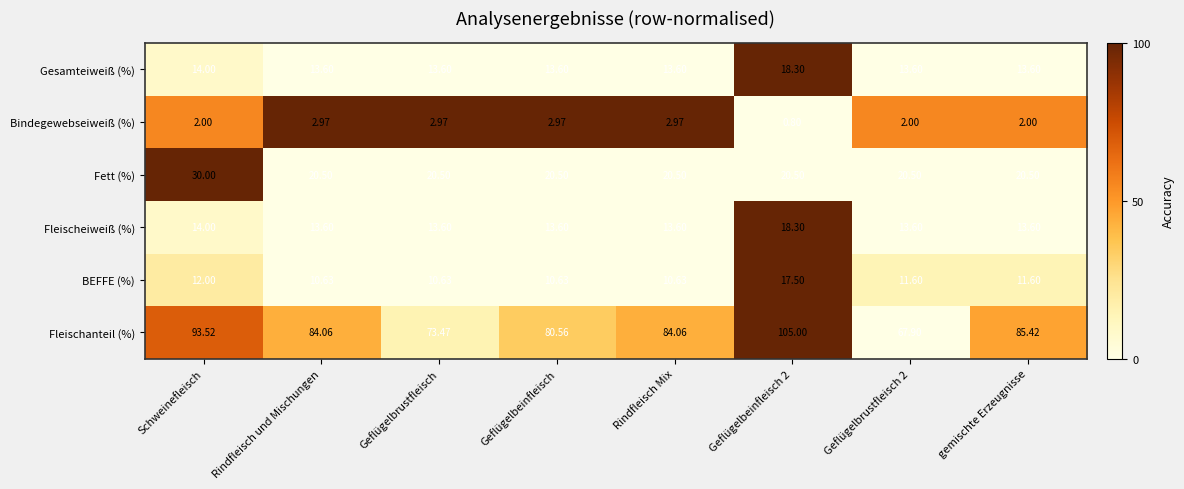

At which label does BEFFE (%) first exceed 11?

Schweinefleisch